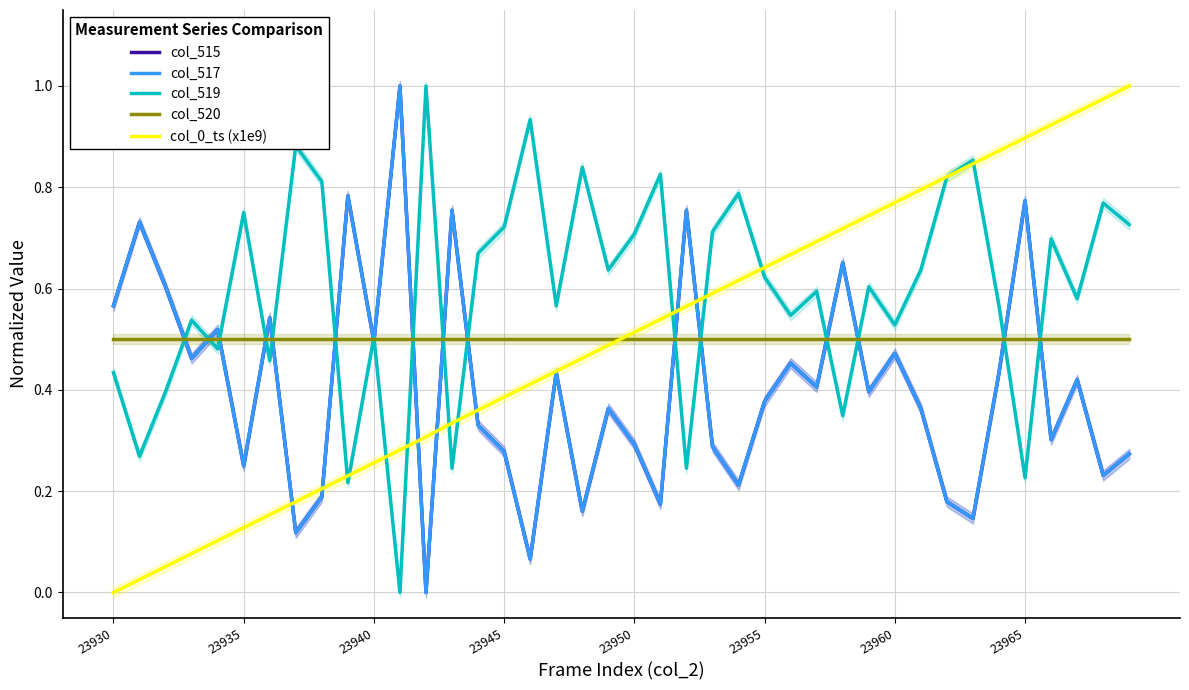

Reading right to left, extract all data points from this chart.

col_515: 0.3	0.2	0.4	0.3	0.8	0.4	0.1	0.2	0.4	0.5	0.4	0.7	0.4	0.5	0.4	0.2	0.3	0.8	0.2	0.3	0.4	0.2	0.4	0.1	0.3	0.3	0.8	0.0	1.0	0.5	0.8	0.2	0.1	0.5	0.2	0.5	0.5	0.6	0.7	0.6
col_517: 0.3	0.2	0.4	0.3	0.8	0.4	0.1	0.2	0.4	0.5	0.4	0.7	0.4	0.5	0.4	0.2	0.3	0.8	0.2	0.3	0.4	0.2	0.4	0.1	0.3	0.3	0.8	0.0	1.0	0.5	0.8	0.2	0.1	0.5	0.2	0.5	0.5	0.6	0.7	0.6
col_519: 0.7	0.8	0.6	0.7	0.2	0.6	0.9	0.8	0.6	0.5	0.6	0.3	0.6	0.5	0.6	0.8	0.7	0.2	0.8	0.7	0.6	0.8	0.6	0.9	0.7	0.7	0.2	1.0	0.0	0.5	0.2	0.8	0.9	0.5	0.8	0.5	0.5	0.4	0.3	0.4
col_520: 0.5	0.5	0.5	0.5	0.5	0.5	0.5	0.5	0.5	0.5	0.5	0.5	0.5	0.5	0.5	0.5	0.5	0.5	0.5	0.5	0.5	0.5	0.5	0.5	0.5	0.5	0.5	0.5	0.5	0.5	0.5	0.5	0.5	0.5	0.5	0.5	0.5	0.5	0.5	0.5
col_0_ts (x1e9): 1.0	1.0	0.9	0.9	0.9	0.9	0.8	0.8	0.8	0.8	0.7	0.7	0.7	0.7	0.6	0.6	0.6	0.6	0.5	0.5	0.5	0.5	0.4	0.4	0.4	0.4	0.3	0.3	0.3	0.3	0.2	0.2	0.2	0.2	0.1	0.1	0.1	0.1	0.0	0.0